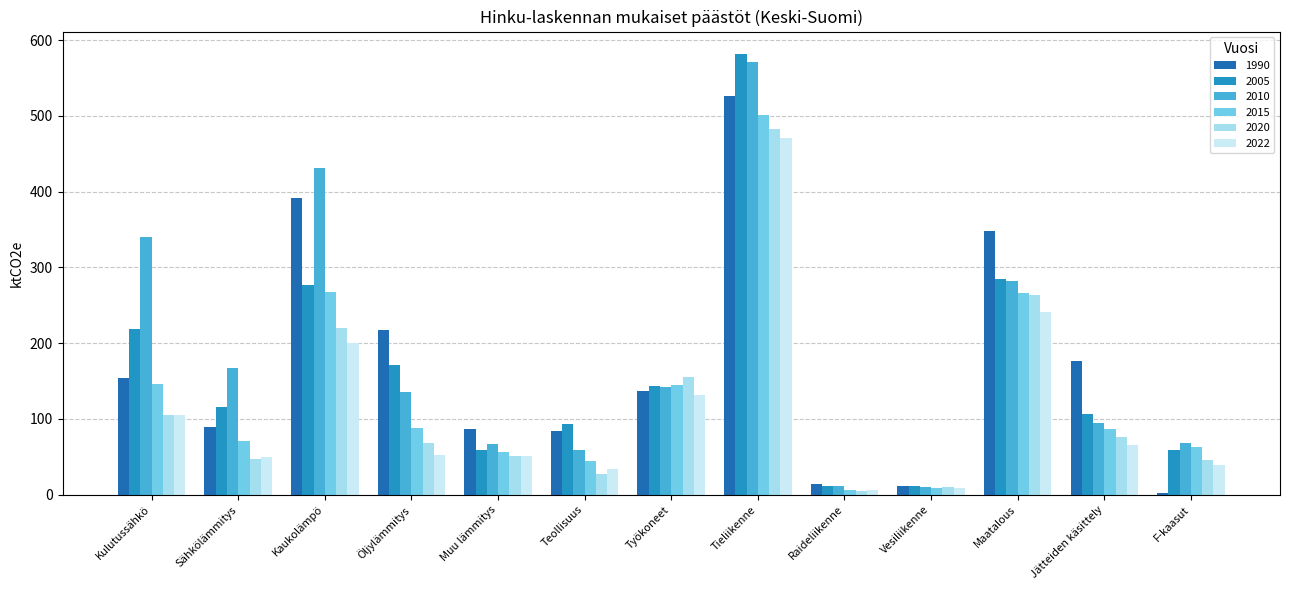

What is the label of the 5th bar from the right?

Raideliikenne